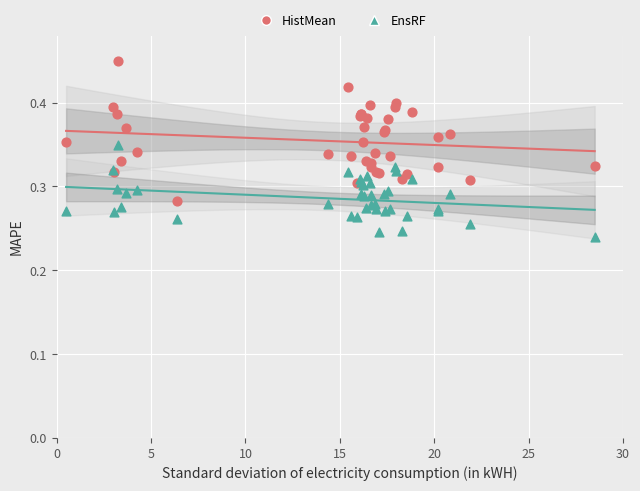

Which series contains the lowest Y value?

EnsRF